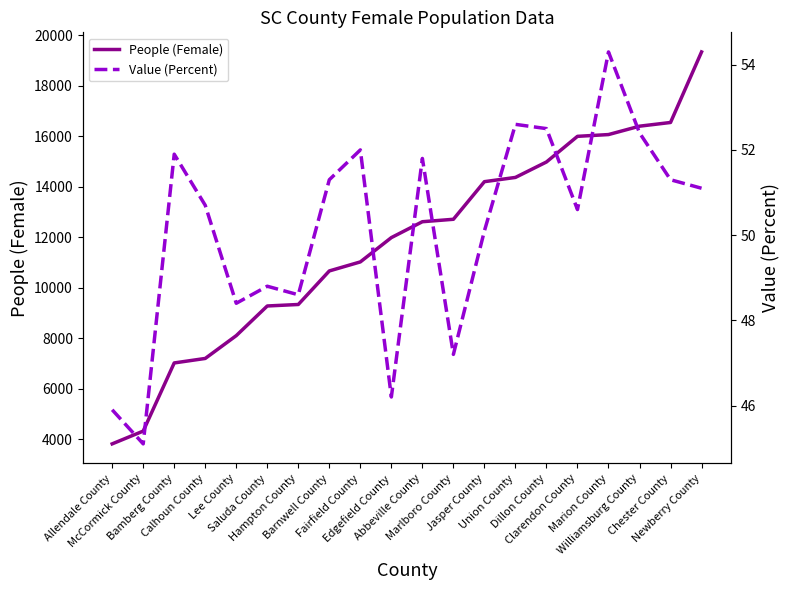

Does the chart have visible grid lines?

No